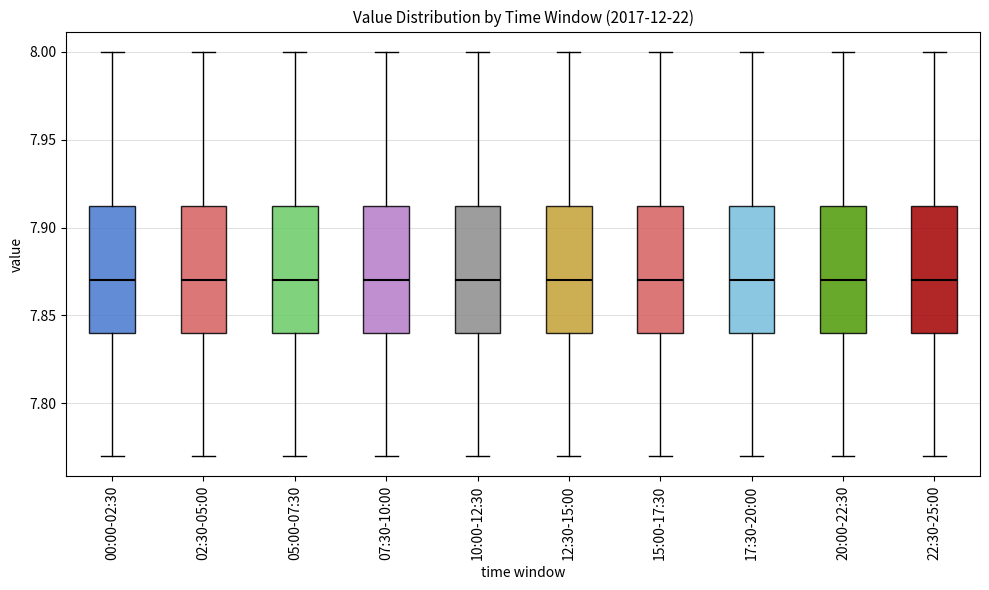

Reading left to right, transcribe this box plot: for each box, give where its median line is, the range the box spans, and where its two whiskers end, as read against the y-axis. The values are not printed on the chart, so give them approximately, as read against the axis.

00:00-02:30: median 7.870, box 7.840 to 7.915, whiskers 7.770 to 8.000
02:30-05:00: median 7.870, box 7.840 to 7.915, whiskers 7.770 to 8.000
05:00-07:30: median 7.870, box 7.840 to 7.915, whiskers 7.770 to 8.000
07:30-10:00: median 7.870, box 7.840 to 7.915, whiskers 7.770 to 8.000
10:00-12:30: median 7.870, box 7.840 to 7.915, whiskers 7.770 to 8.000
12:30-15:00: median 7.870, box 7.840 to 7.915, whiskers 7.770 to 8.000
15:00-17:30: median 7.870, box 7.840 to 7.915, whiskers 7.770 to 8.000
17:30-20:00: median 7.870, box 7.840 to 7.915, whiskers 7.770 to 8.000
20:00-22:30: median 7.870, box 7.840 to 7.915, whiskers 7.770 to 8.000
22:30-25:00: median 7.870, box 7.840 to 7.915, whiskers 7.770 to 8.000